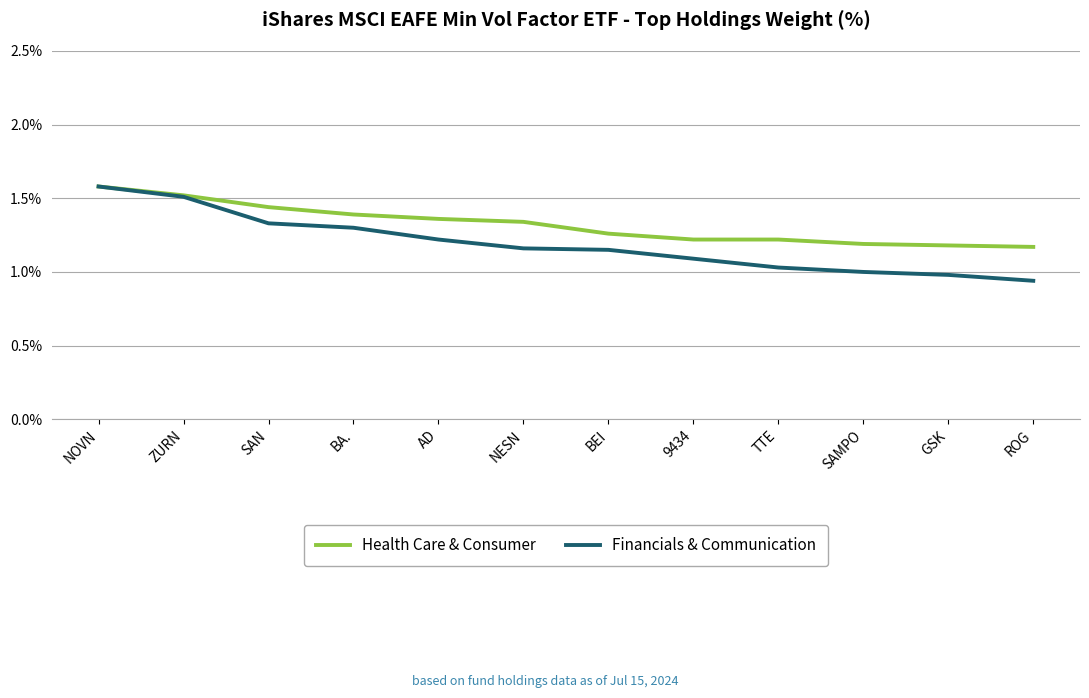

Which category has the highest value in the Financials & Communication series?

NOVN